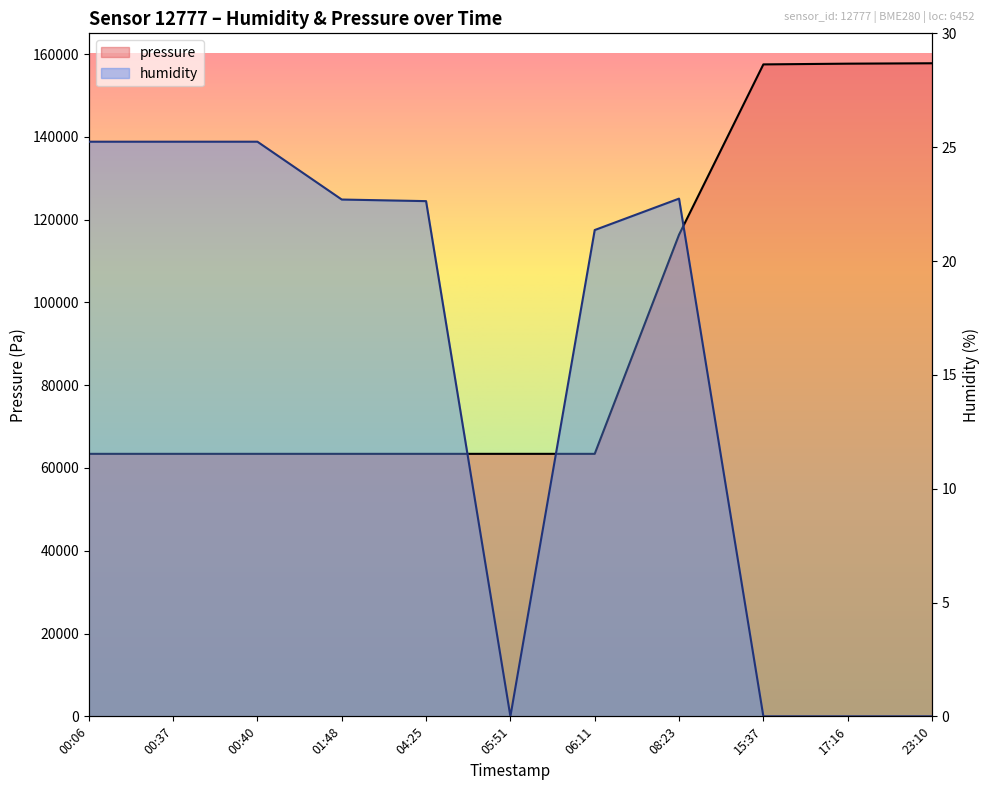

Does the chart display data point markers on the line(s)?

No